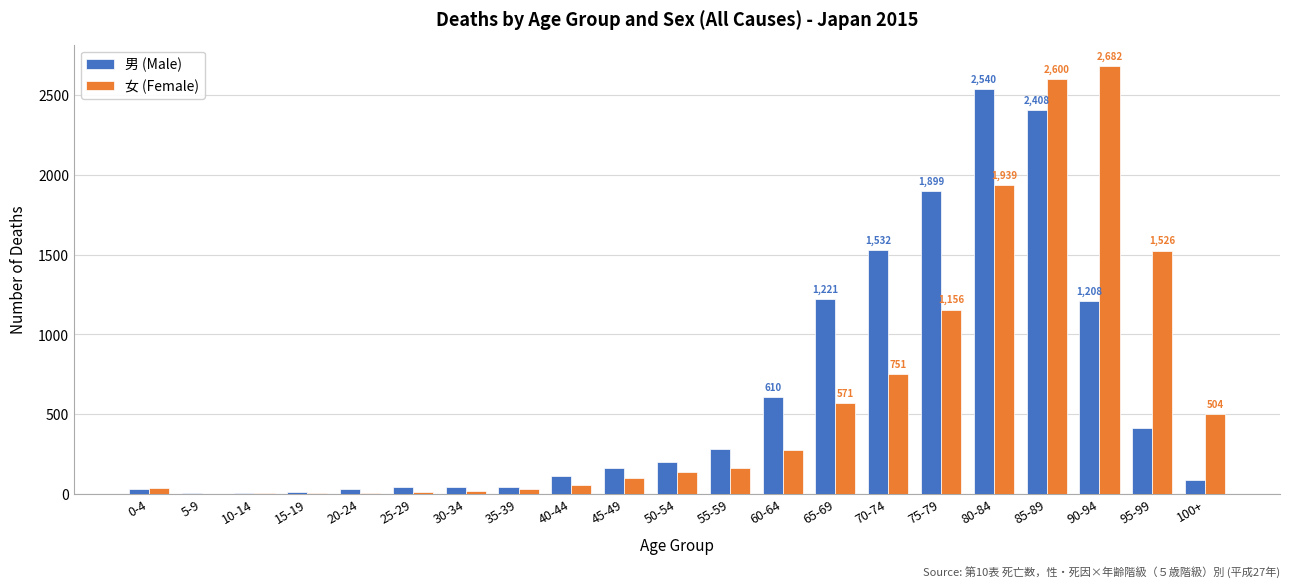

What is the sum of all 男 (Male) values?

12905